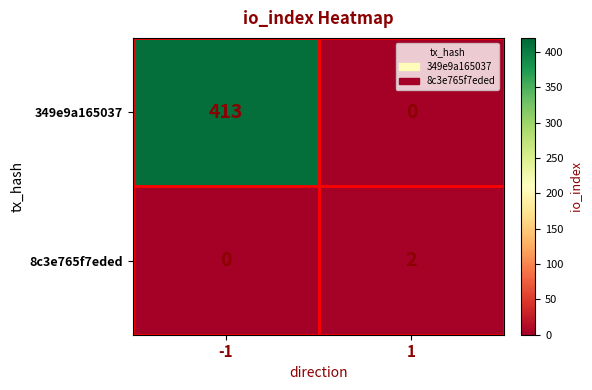

Which series changed the most between -1 and 1?

349e9a165037